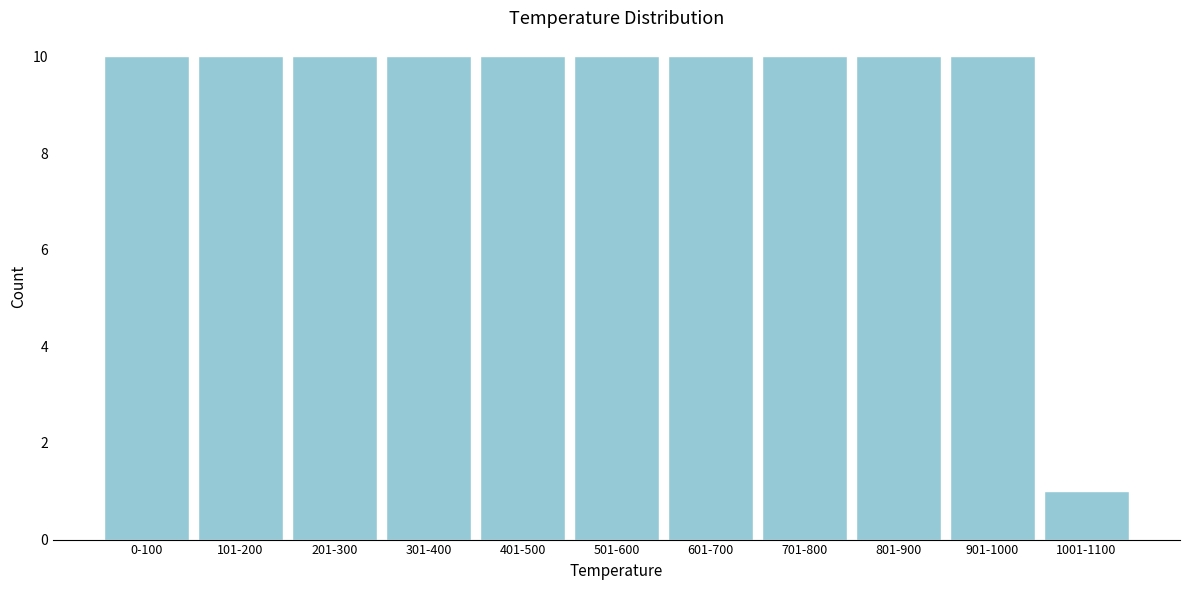

Reading left to right, transcribe all the data shown in this chart.

10	10	10	10	10	10	10	10	10	10	1